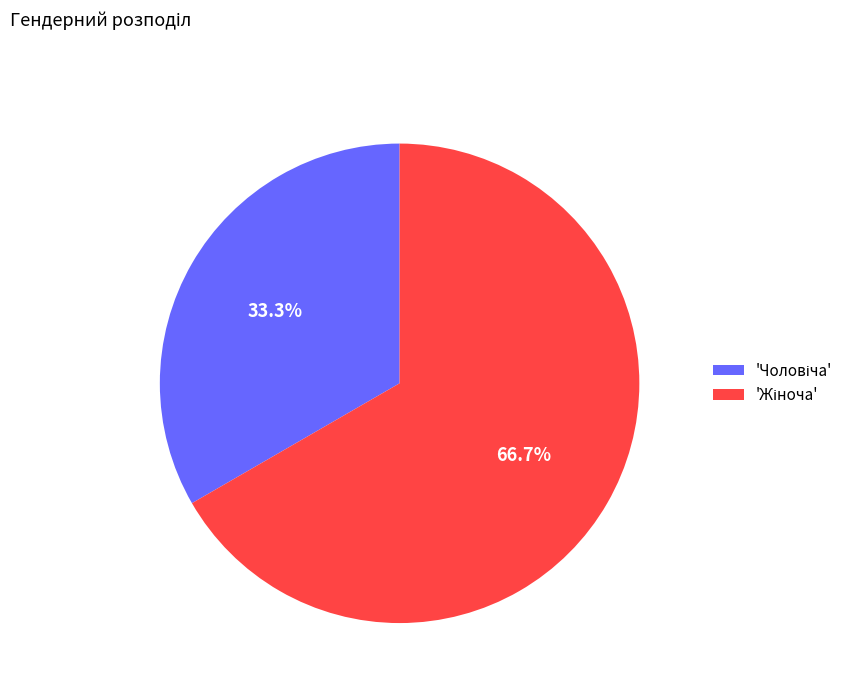

Is there a majority slice in this chart?

Yes